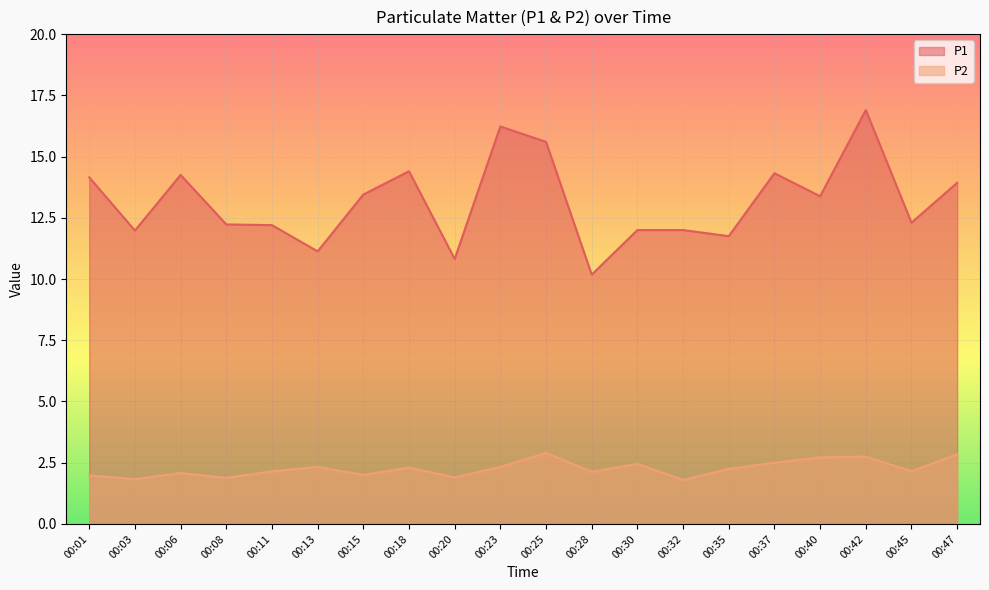

Reading left to right, list all the values displayed in this chart.

P1: 14.2	12.0	14.2	12.2	12.2	11.1	13.4	14.4	10.8	16.2	15.6	10.2	12.0	12.0	11.8	14.3	13.4	16.9	12.3	13.9
P2: 2.0	1.8	2.1	1.9	2.1	2.3	2.0	2.3	1.9	2.3	2.9	2.1	2.5	1.8	2.2	2.5	2.7	2.8	2.1	2.9